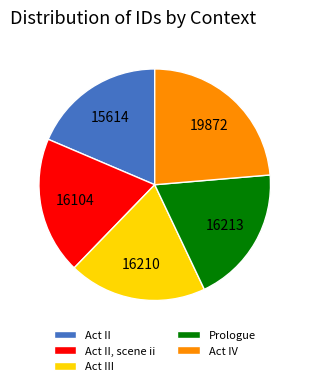

Is it true that Prologue is 8% of the pie?

False